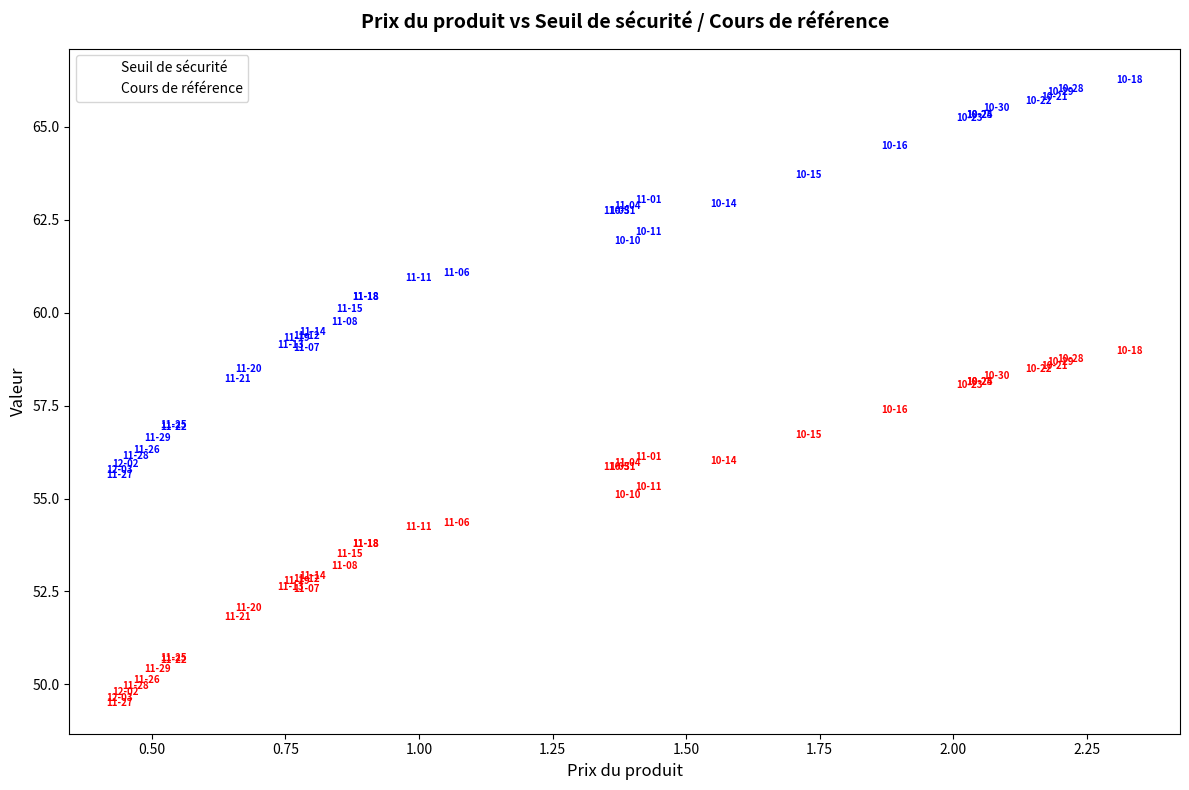

Which series reaches the minimum Y coordinate?

Seuil de sécurité